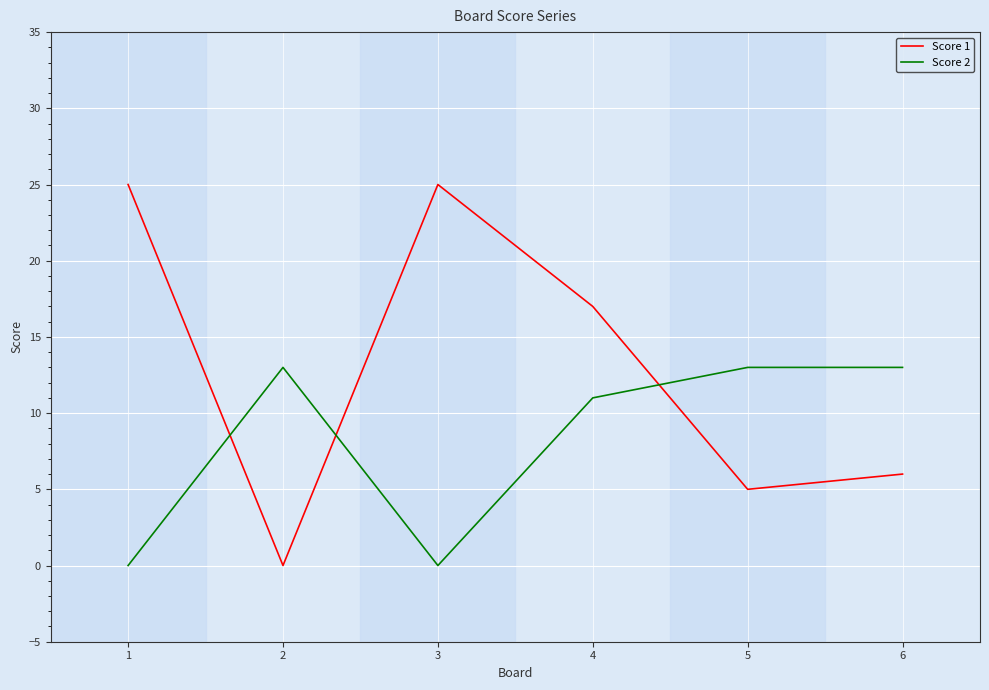

Does the chart have visible grid lines?

Yes